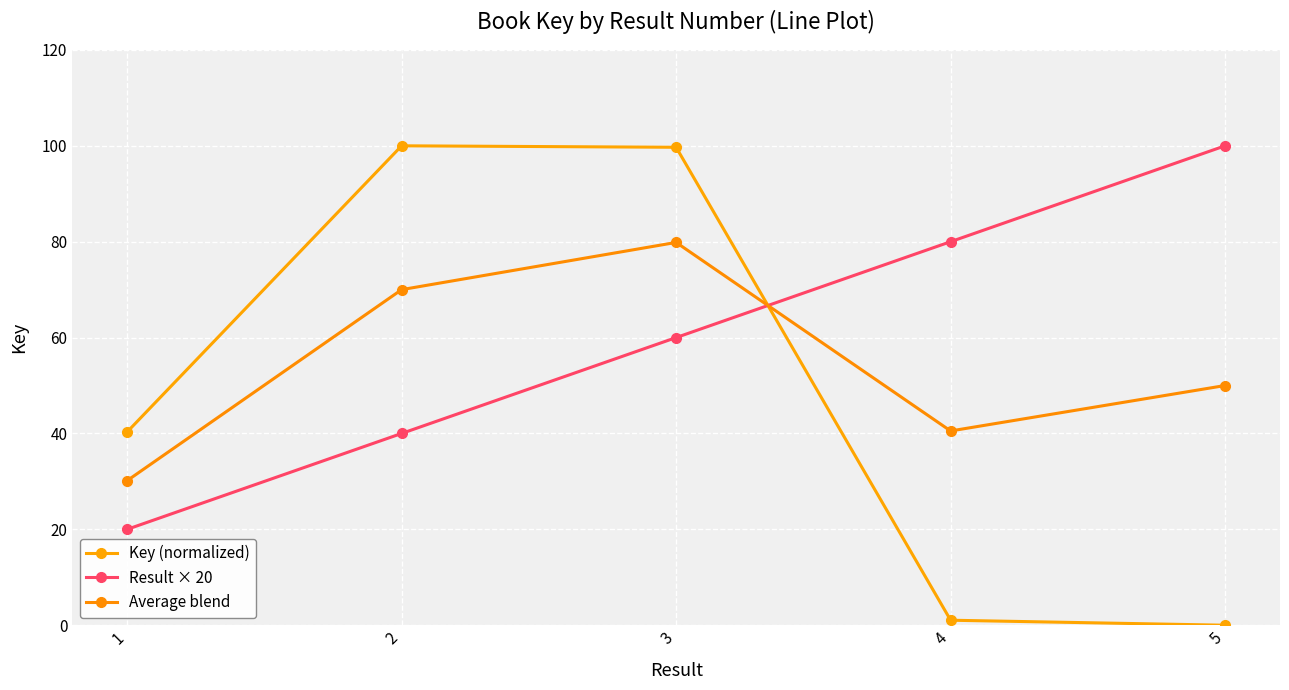

True or false: Result × 20 has more than 1 interior local peaks.

False